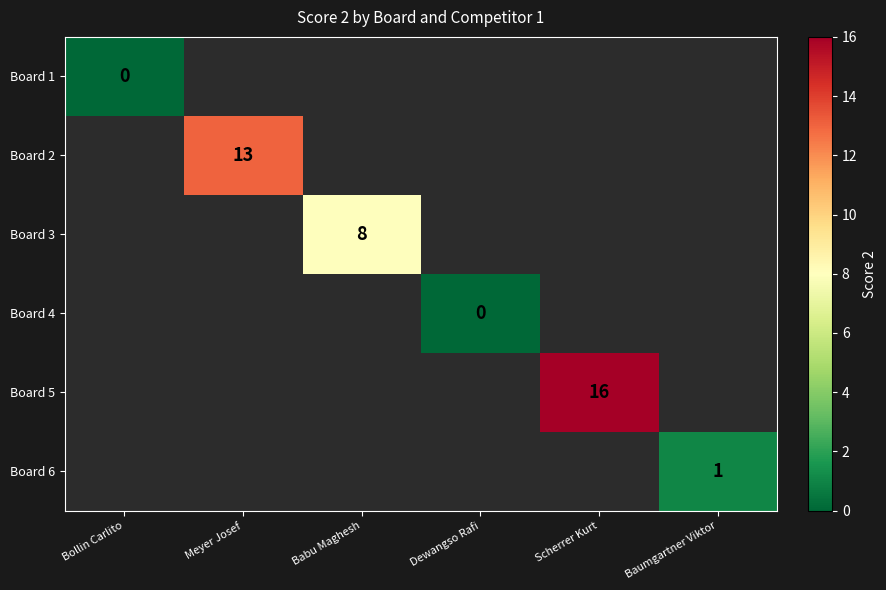

At which label does Board 1 reach its peak?

Bollin Carlito